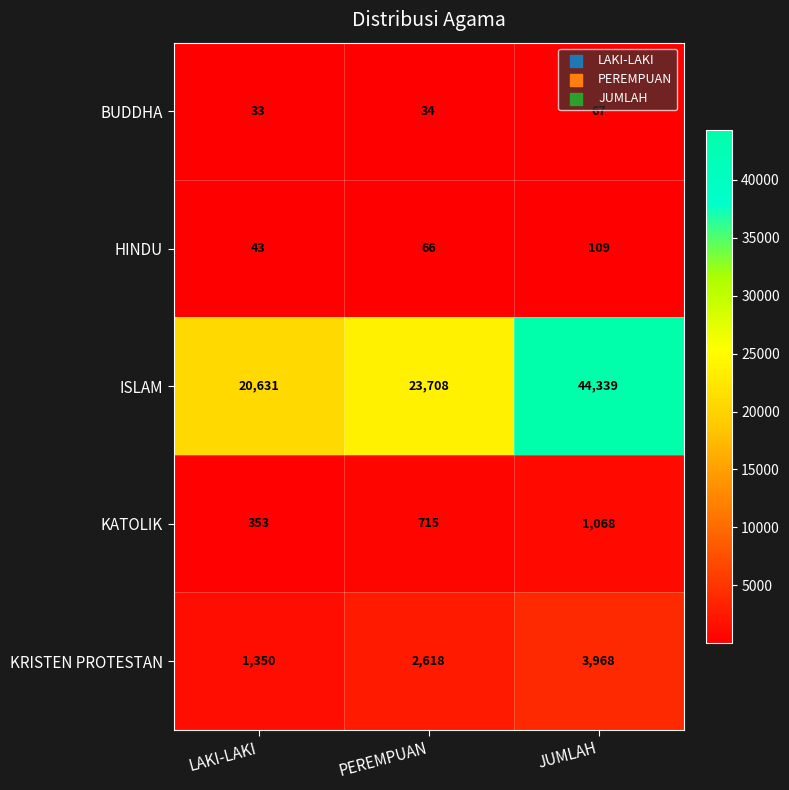

How many data points does each series have?

3